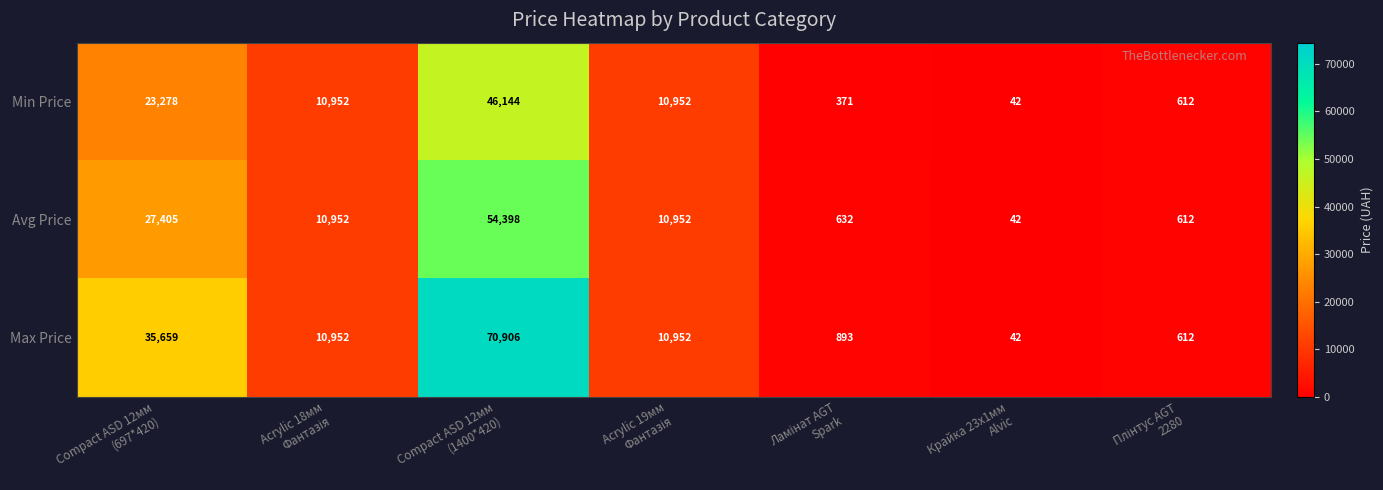

Rank the series by their average value, from highest to lowest.

Max Price, Avg Price, Min Price